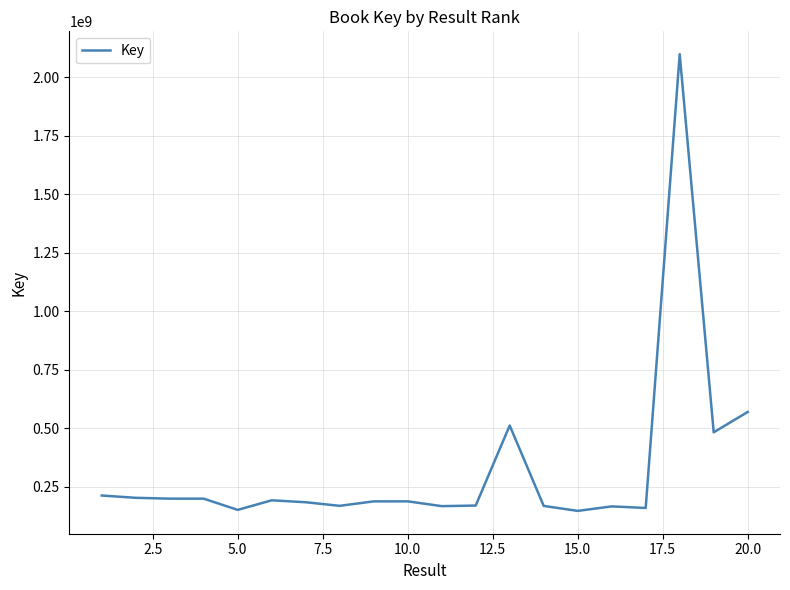

What is the minimum value shown in the chart?

147289635